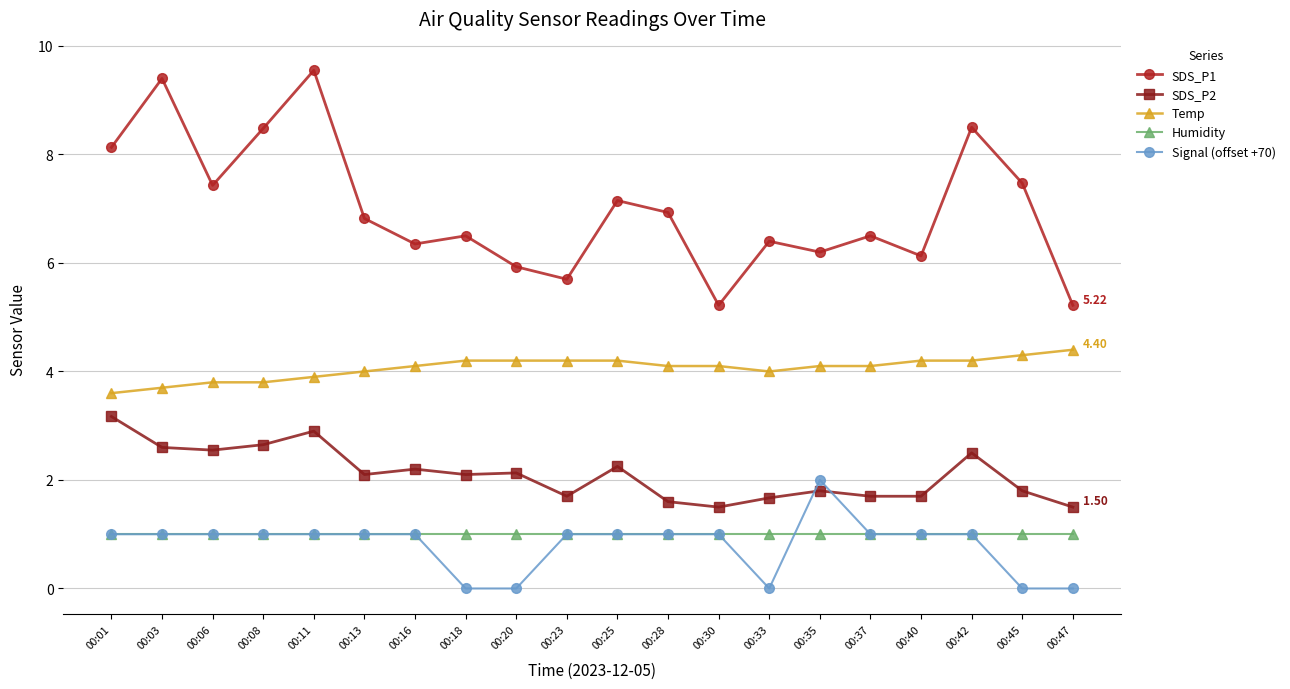

After their last crossing, which series has the higher values: SDS_P2 or Signal (offset +70)?

SDS_P2